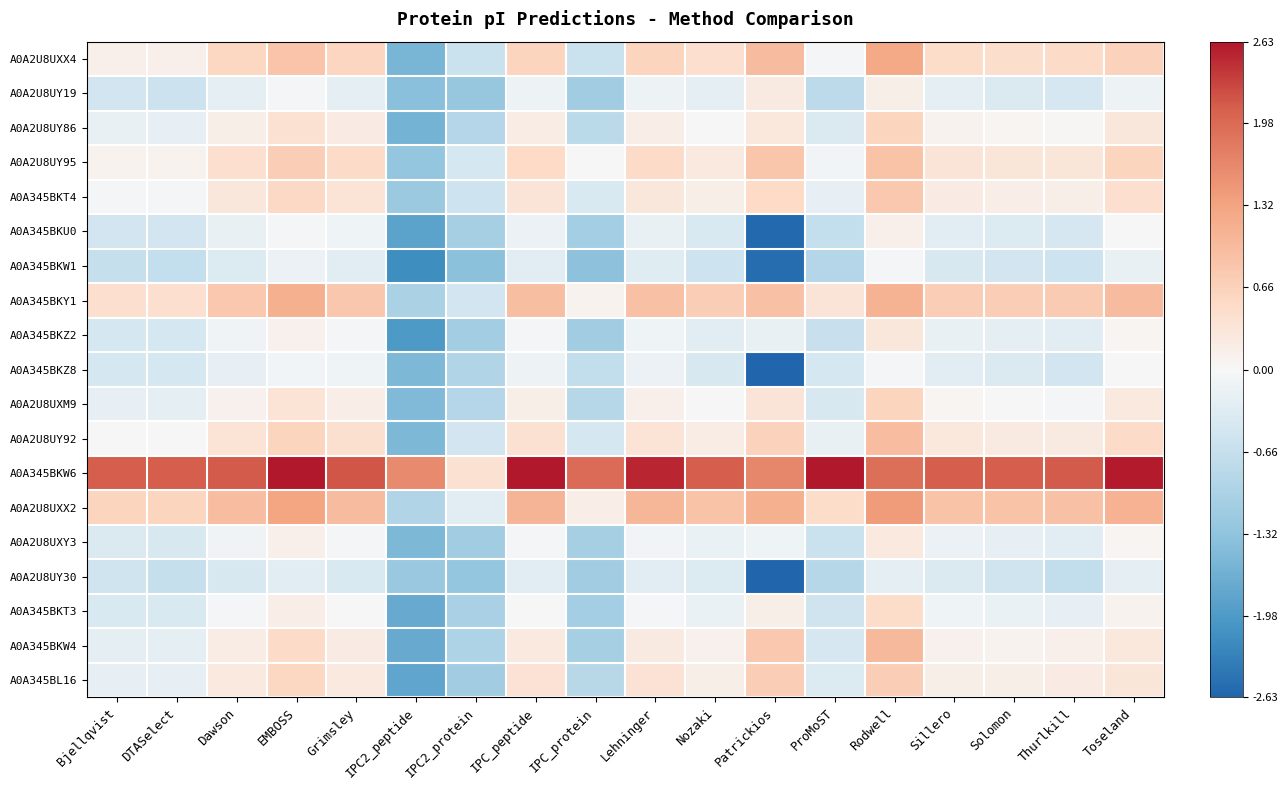

Reading left to right, what are all the values shown in this chart?

A0A2U8UXX4: Bjellqvist=0.1	DTASelect=0.1	Dawson=0.6	EMBOSS=0.9	Grimsley=0.6	IPC2_peptide=-1.6	IPC2_protein=-0.6	IPC_peptide=0.6	IPC_protein=-0.6	Lehninger=0.6	Nozaki=0.5	Patrickios=1.0	ProMoST=-0.1	Rodwell=1.2	Sillero=0.5	Solomon=0.5	Thurlkill=0.5	Toseland=0.7
A0A2U8UY19: Bjellqvist=-0.5	DTASelect=-0.6	Dawson=-0.3	EMBOSS=-0.0	Grimsley=-0.2	IPC2_peptide=-1.4	IPC2_protein=-1.2	IPC_peptide=-0.1	IPC_protein=-1.1	Lehninger=-0.1	Nozaki=-0.2	Patrickios=0.2	ProMoST=-0.8	Rodwell=0.1	Sillero=-0.3	Solomon=-0.4	Thurlkill=-0.4	Toseland=-0.1
A0A2U8UY86: Bjellqvist=-0.2	DTASelect=-0.2	Dawson=0.2	EMBOSS=0.4	Grimsley=0.2	IPC2_peptide=-1.6	IPC2_protein=-0.9	IPC_peptide=0.2	IPC_protein=-0.8	Lehninger=0.2	Nozaki=0.0	Patrickios=0.3	ProMoST=-0.4	Rodwell=0.6	Sillero=0.1	Solomon=0.0	Thurlkill=0.0	Toseland=0.3
A0A2U8UY95: Bjellqvist=0.1	DTASelect=0.1	Dawson=0.4	EMBOSS=0.7	Grimsley=0.5	IPC2_peptide=-1.3	IPC2_protein=-0.5	IPC_peptide=0.5	IPC_protein=-0.0	Lehninger=0.5	Nozaki=0.3	Patrickios=0.8	ProMoST=-0.1	Rodwell=0.9	Sillero=0.3	Solomon=0.3	Thurlkill=0.3	Toseland=0.6
A0A345BKT4: Bjellqvist=-0.0	DTASelect=-0.0	Dawson=0.3	EMBOSS=0.5	Grimsley=0.4	IPC2_peptide=-1.2	IPC2_protein=-0.6	IPC_peptide=0.3	IPC_protein=-0.4	Lehninger=0.3	Nozaki=0.1	Patrickios=0.5	ProMoST=-0.2	Rodwell=0.8	Sillero=0.2	Solomon=0.2	Thurlkill=0.1	Toseland=0.5
A0A345BKU0: Bjellqvist=-0.5	DTASelect=-0.5	Dawson=-0.2	EMBOSS=-0.0	Grimsley=-0.1	IPC2_peptide=-1.8	IPC2_protein=-1.1	IPC_peptide=-0.2	IPC_protein=-1.1	Lehninger=-0.2	Nozaki=-0.4	Patrickios=-2.6	ProMoST=-0.7	Rodwell=0.1	Sillero=-0.3	Solomon=-0.4	Thurlkill=-0.4	Toseland=-0.0
A0A345BKW1: Bjellqvist=-0.7	DTASelect=-0.7	Dawson=-0.4	EMBOSS=-0.2	Grimsley=-0.3	IPC2_peptide=-2.2	IPC2_protein=-1.4	IPC_peptide=-0.3	IPC_protein=-1.3	Lehninger=-0.3	Nozaki=-0.6	Patrickios=-2.5	ProMoST=-0.9	Rodwell=-0.0	Sillero=-0.4	Solomon=-0.5	Thurlkill=-0.6	Toseland=-0.2
A0A345BKY1: Bjellqvist=0.5	DTASelect=0.5	Dawson=0.8	EMBOSS=1.1	Grimsley=0.8	IPC2_peptide=-1.0	IPC2_protein=-0.5	IPC_peptide=0.9	IPC_protein=0.1	Lehninger=0.9	Nozaki=0.7	Patrickios=0.9	ProMoST=0.3	Rodwell=1.1	Sillero=0.7	Solomon=0.7	Thurlkill=0.7	Toseland=1.0
A0A345BKZ2: Bjellqvist=-0.5	DTASelect=-0.5	Dawson=-0.1	EMBOSS=0.1	Grimsley=-0.0	IPC2_peptide=-2.0	IPC2_protein=-1.1	IPC_peptide=-0.1	IPC_protein=-1.1	Lehninger=-0.1	Nozaki=-0.3	Patrickios=-0.2	ProMoST=-0.6	Rodwell=0.3	Sillero=-0.2	Solomon=-0.2	Thurlkill=-0.3	Toseland=0.1
A0A345BKZ8: Bjellqvist=-0.5	DTASelect=-0.5	Dawson=-0.2	EMBOSS=-0.1	Grimsley=-0.1	IPC2_peptide=-1.5	IPC2_protein=-0.9	IPC_peptide=-0.1	IPC_protein=-0.7	Lehninger=-0.2	Nozaki=-0.4	Patrickios=-2.6	ProMoST=-0.5	Rodwell=-0.0	Sillero=-0.3	Solomon=-0.4	Thurlkill=-0.5	Toseland=-0.0
A0A2U8UXM9: Bjellqvist=-0.2	DTASelect=-0.3	Dawson=0.1	EMBOSS=0.4	Grimsley=0.2	IPC2_peptide=-1.5	IPC2_protein=-0.9	IPC_peptide=0.2	IPC_protein=-0.8	Lehninger=0.1	Nozaki=-0.0	Patrickios=0.3	ProMoST=-0.4	Rodwell=0.6	Sillero=0.0	Solomon=-0.0	Thurlkill=-0.0	Toseland=0.3
A0A2U8UY92: Bjellqvist=-0.0	DTASelect=-0.0	Dawson=0.4	EMBOSS=0.6	Grimsley=0.4	IPC2_peptide=-1.5	IPC2_protein=-0.5	IPC_peptide=0.4	IPC_protein=-0.5	Lehninger=0.4	Nozaki=0.2	Patrickios=0.7	ProMoST=-0.2	Rodwell=1.0	Sillero=0.3	Solomon=0.2	Thurlkill=0.2	Toseland=0.5
A0A345BKW6: Bjellqvist=2.1	DTASelect=2.1	Dawson=2.1	EMBOSS=2.6	Grimsley=2.2	IPC2_peptide=1.6	IPC2_protein=0.4	IPC_peptide=2.6	IPC_protein=2.0	Lehninger=2.5	Nozaki=2.1	Patrickios=1.7	ProMoST=2.6	Rodwell=1.9	Sillero=2.1	Solomon=2.1	Thurlkill=2.1	Toseland=2.6
A0A2U8UXX2: Bjellqvist=0.6	DTASelect=0.6	Dawson=0.9	EMBOSS=1.3	Grimsley=1.0	IPC2_peptide=-0.9	IPC2_protein=-0.3	IPC_peptide=1.1	IPC_protein=0.2	Lehninger=1.1	Nozaki=0.9	Patrickios=1.1	ProMoST=0.5	Rodwell=1.4	Sillero=0.9	Solomon=0.9	Thurlkill=0.9	Toseland=1.1
A0A2U8UXY3: Bjellqvist=-0.4	DTASelect=-0.4	Dawson=-0.1	EMBOSS=0.1	Grimsley=-0.0	IPC2_peptide=-1.5	IPC2_protein=-1.1	IPC_peptide=-0.0	IPC_protein=-1.1	Lehninger=-0.1	Nozaki=-0.2	Patrickios=-0.1	ProMoST=-0.6	Rodwell=0.2	Sillero=-0.1	Solomon=-0.2	Thurlkill=-0.3	Toseland=0.1
A0A2U8UY30: Bjellqvist=-0.5	DTASelect=-0.7	Dawson=-0.4	EMBOSS=-0.3	Grimsley=-0.4	IPC2_peptide=-1.2	IPC2_protein=-1.3	IPC_peptide=-0.3	IPC_protein=-1.1	Lehninger=-0.3	Nozaki=-0.4	Patrickios=-2.6	ProMoST=-0.8	Rodwell=-0.3	Sillero=-0.4	Solomon=-0.5	Thurlkill=-0.7	Toseland=-0.3
A0A345BKT3: Bjellqvist=-0.4	DTASelect=-0.4	Dawson=-0.0	EMBOSS=0.2	Grimsley=0.0	IPC2_peptide=-1.7	IPC2_protein=-1.0	IPC_peptide=-0.0	IPC_protein=-1.1	Lehninger=-0.0	Nozaki=-0.2	Patrickios=0.2	ProMoST=-0.5	Rodwell=0.5	Sillero=-0.1	Solomon=-0.2	Thurlkill=-0.2	Toseland=0.1
A0A345BKW4: Bjellqvist=-0.2	DTASelect=-0.3	Dawson=0.2	EMBOSS=0.5	Grimsley=0.2	IPC2_peptide=-1.7	IPC2_protein=-1.0	IPC_peptide=0.2	IPC_protein=-1.1	Lehninger=0.2	Nozaki=0.1	Patrickios=0.8	ProMoST=-0.4	Rodwell=1.0	Sillero=0.1	Solomon=0.1	Thurlkill=0.1	Toseland=0.3
A0A345BL16: Bjellqvist=-0.2	DTASelect=-0.2	Dawson=0.2	EMBOSS=0.6	Grimsley=0.2	IPC2_peptide=-1.8	IPC2_protein=-1.1	IPC_peptide=0.4	IPC_protein=-0.8	Lehninger=0.4	Nozaki=0.2	Patrickios=0.7	ProMoST=-0.4	Rodwell=0.7	Sillero=0.2	Solomon=0.2	Thurlkill=0.2	Toseland=0.3